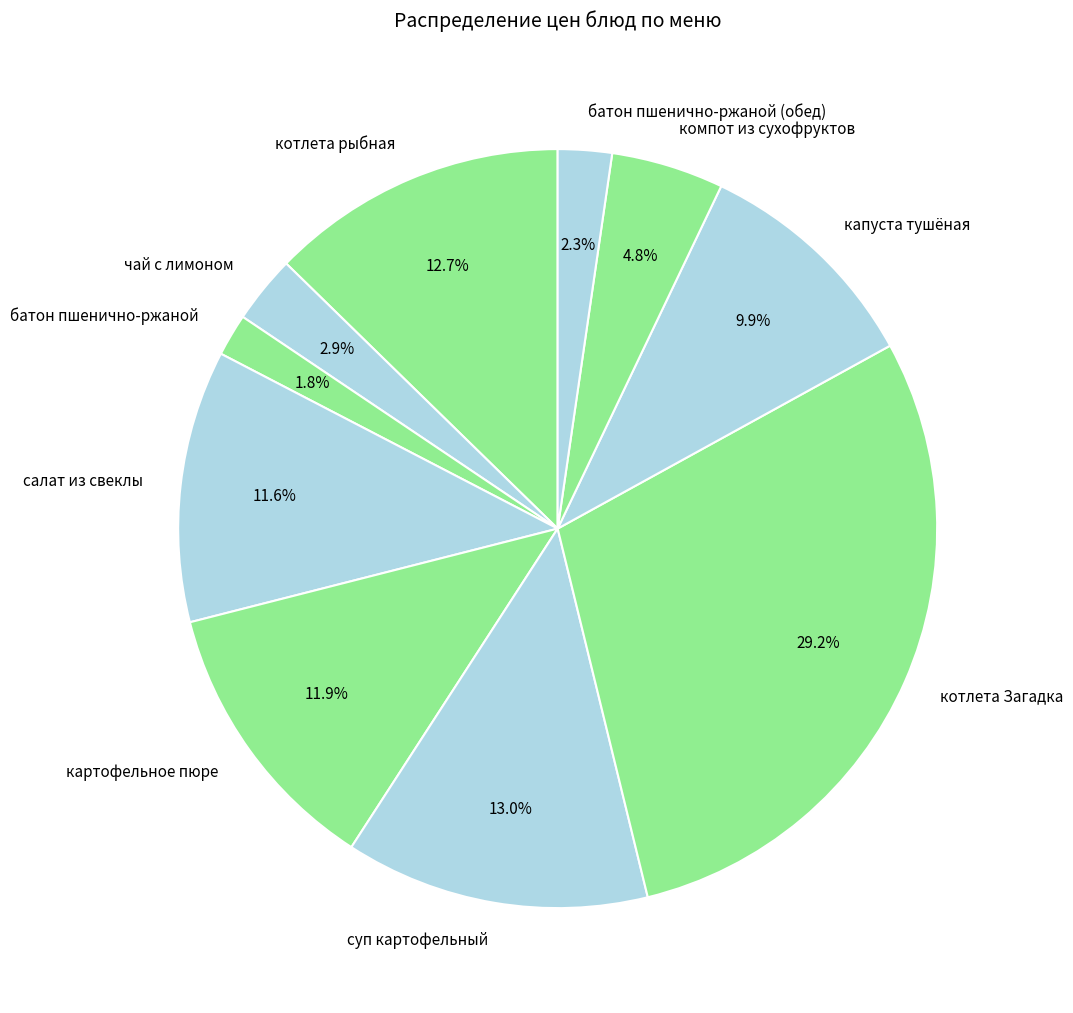

True or false: котлета Загадка accounts for 23% of the total.

False